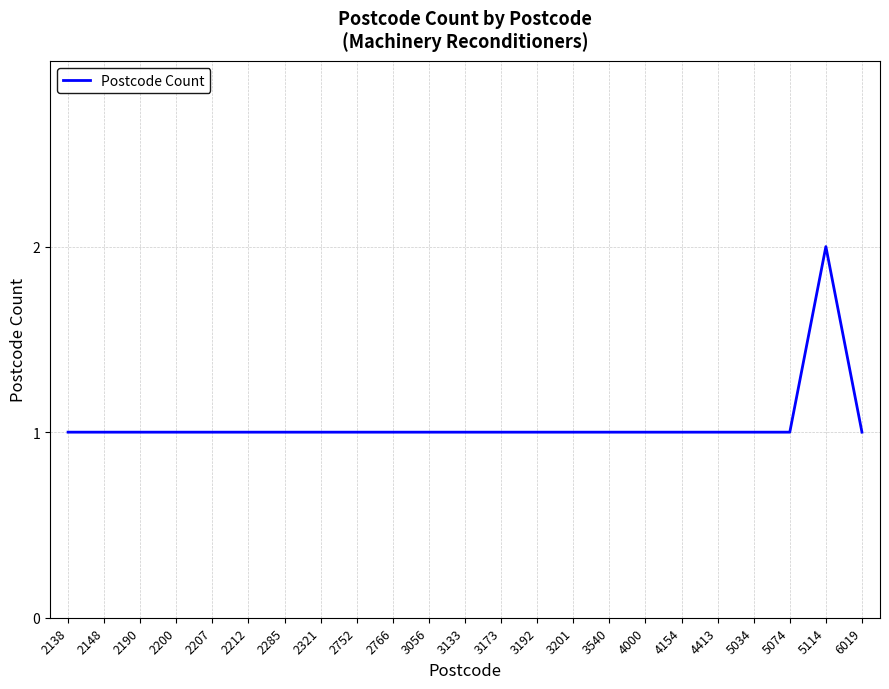

How many series are shown in this chart?

1